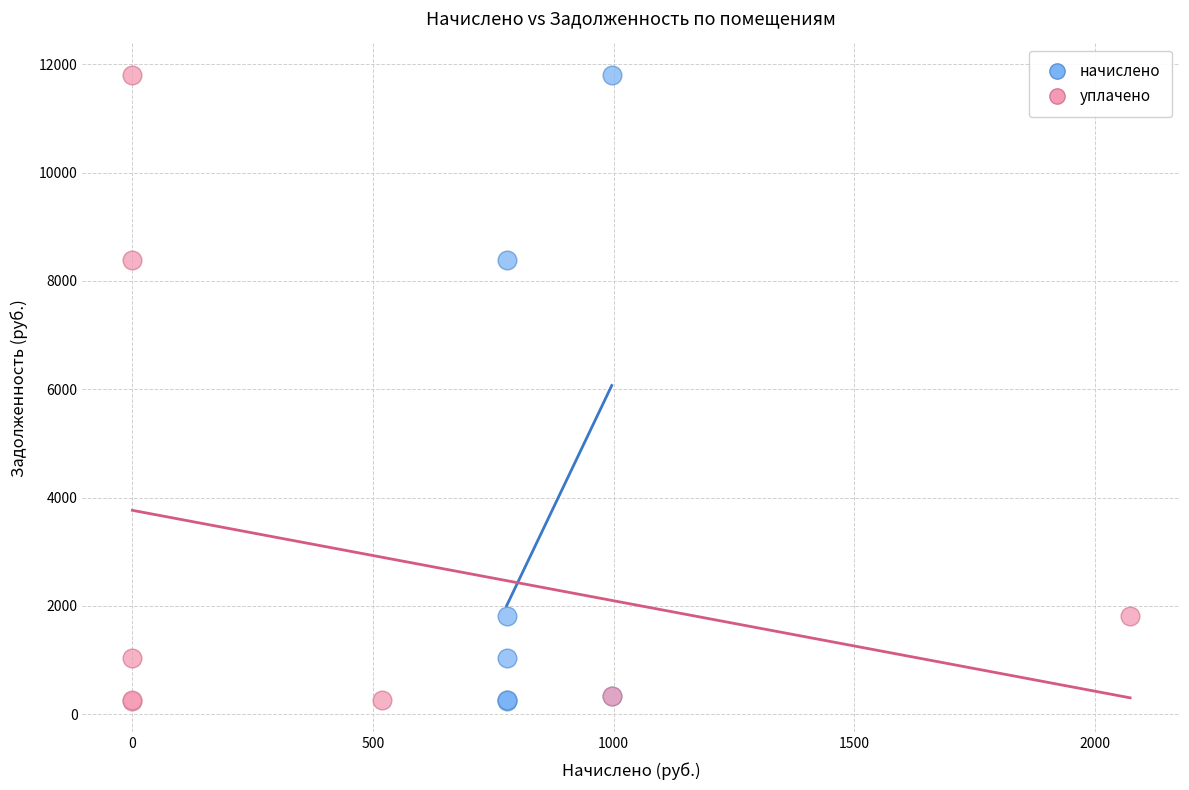

What are all the series names shown in the legend?

начислено, уплачено